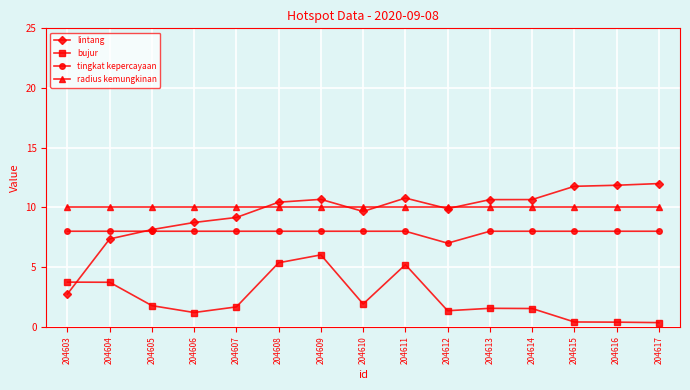

How many series are shown in this chart?

4